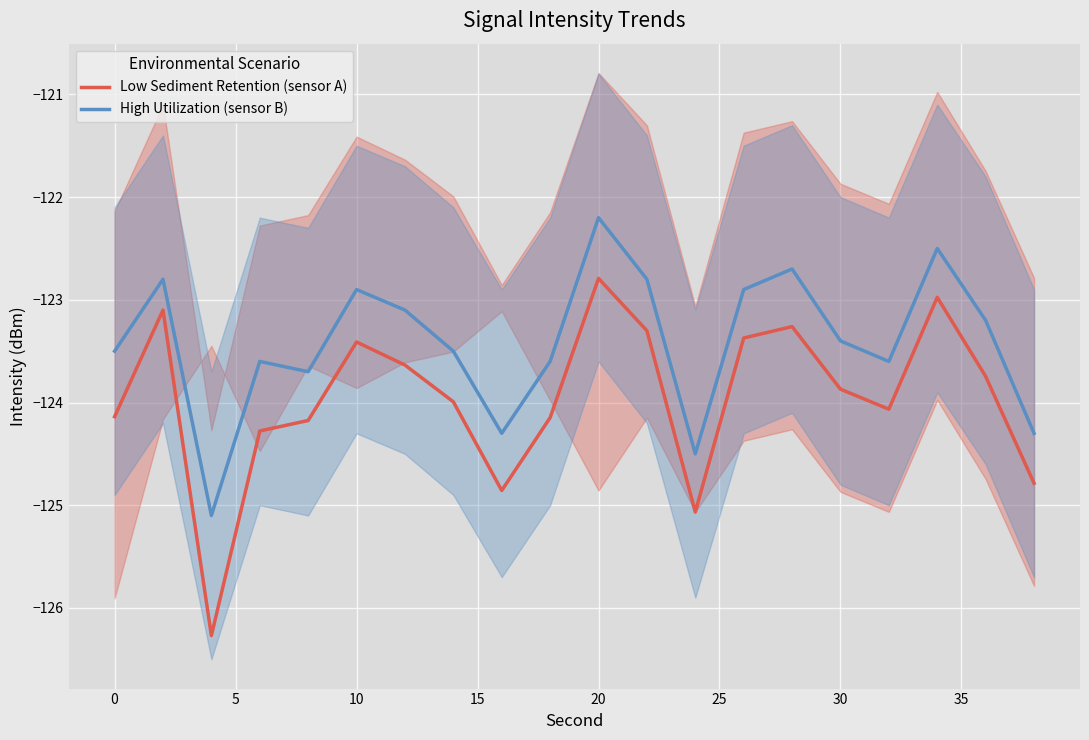

How many lines are shown in the chart?

2